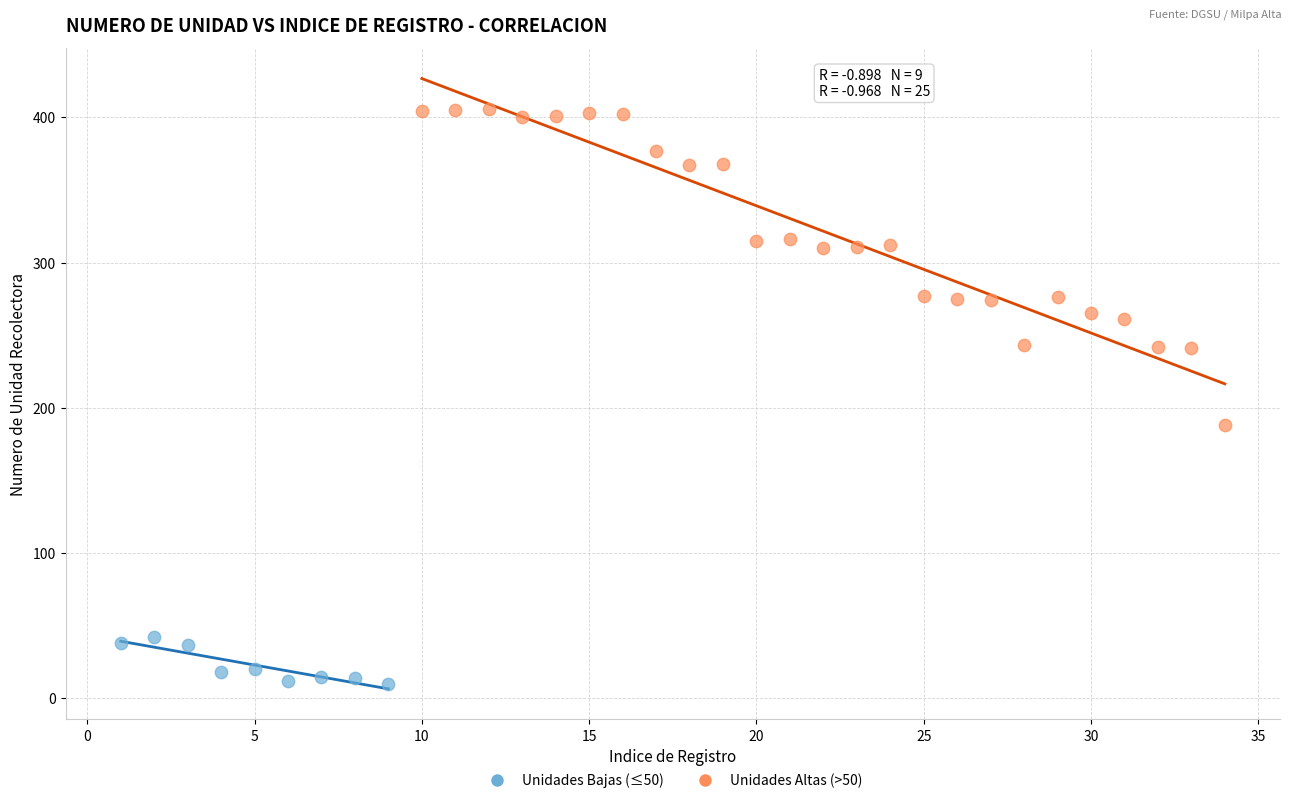

Which series reaches the maximum Y coordinate?

Unidades Altas (>50)